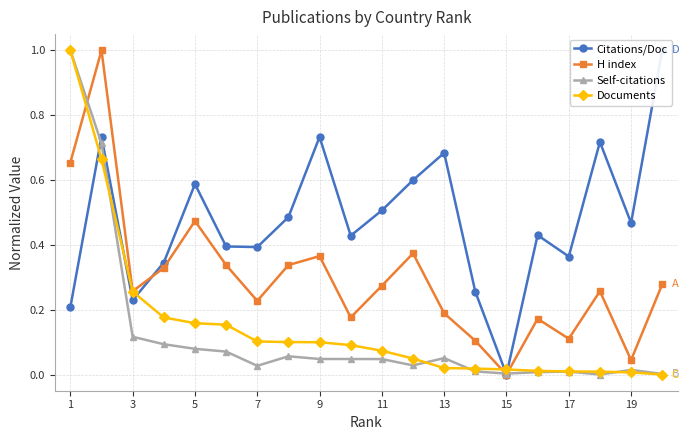

Is it true that H index equals 0.1 at 13?

False